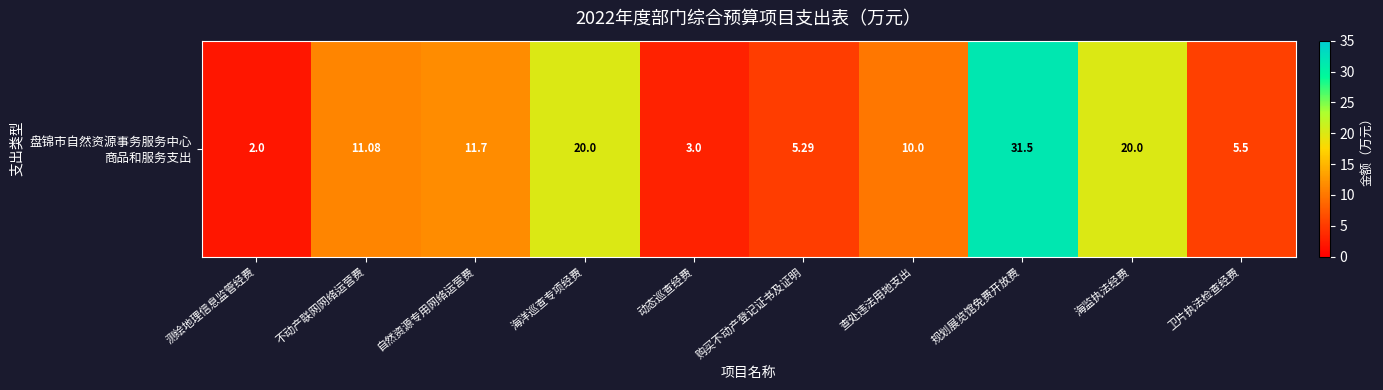

Reading right to left, extract all data points from this chart.

卫片执法检查经费=5.5	海监执法经费=20.0	规划展览馆免费开放费=31.5	查处违法用地支出=10.0	购买不动产登记证书及证明=5.3	动态巡查经费=3.0	海洋巡查专项经费=20.0	自然资源专用网络运营费=11.7	不动产联网网络运营费=11.1	测绘地理信息监管经费=2.0